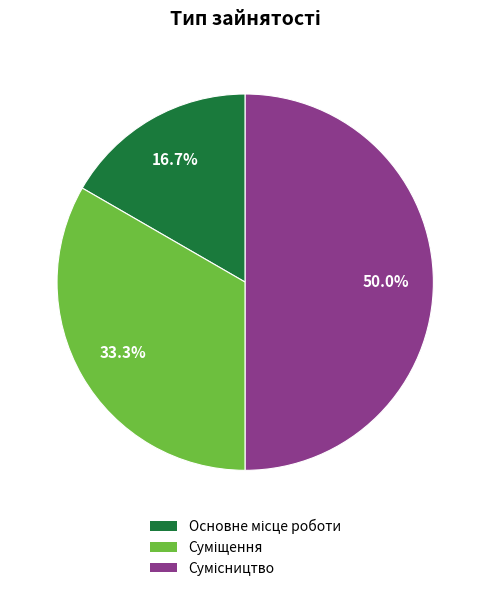

How many segments does this pie chart have?

3